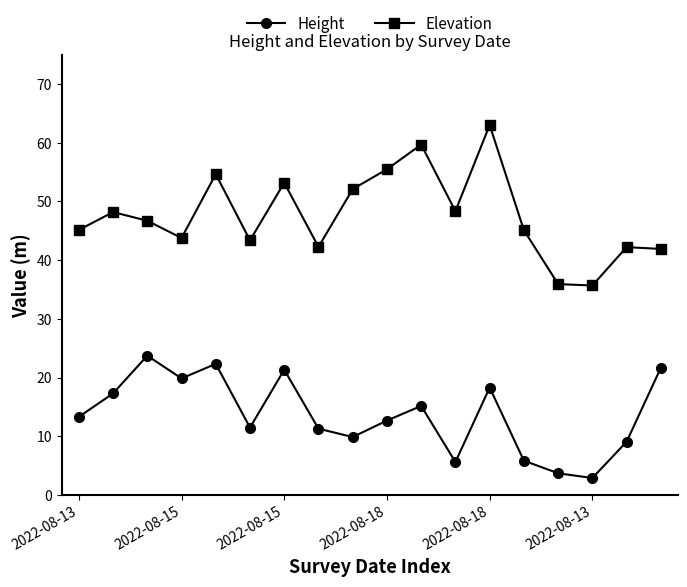

How many interior local valleys does the Height series have?

5